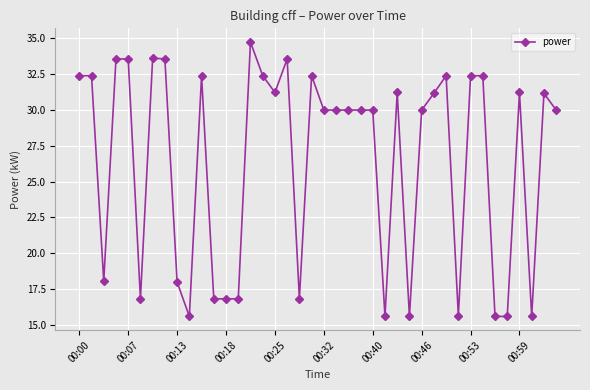

Does the chart have visible grid lines?

Yes